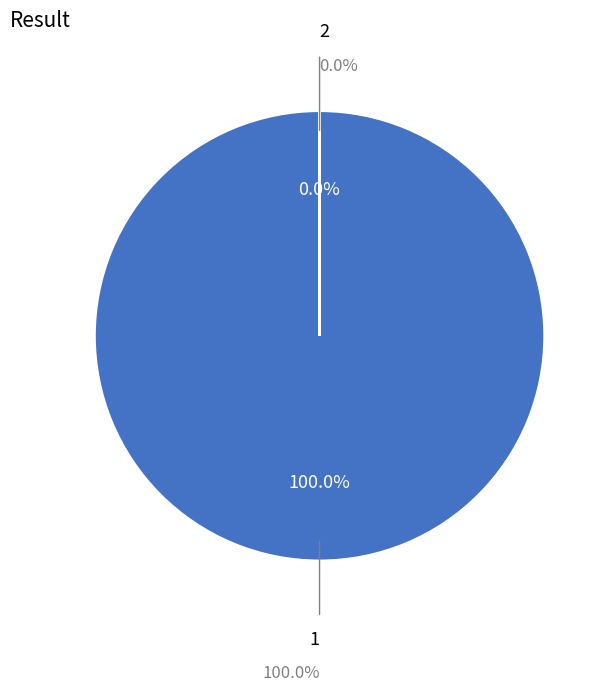

To the nearest percent, what is the difference between the largest and smallest slice percentages?

100%